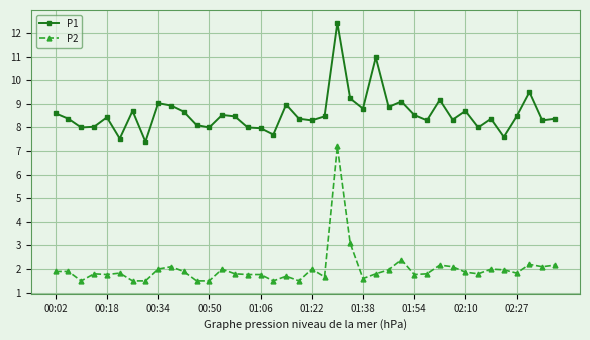

True or false: P1 and P2 intersect in this chart.

False